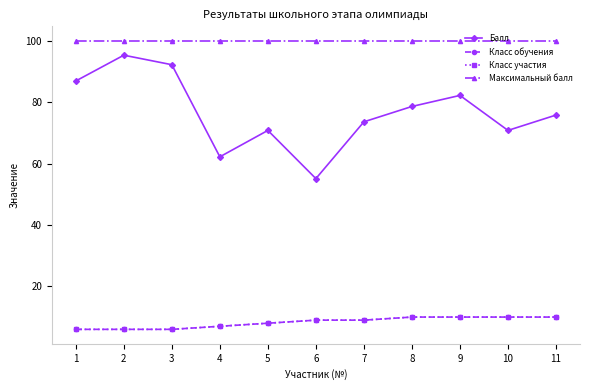

Does the chart display data point markers on the line(s)?

Yes